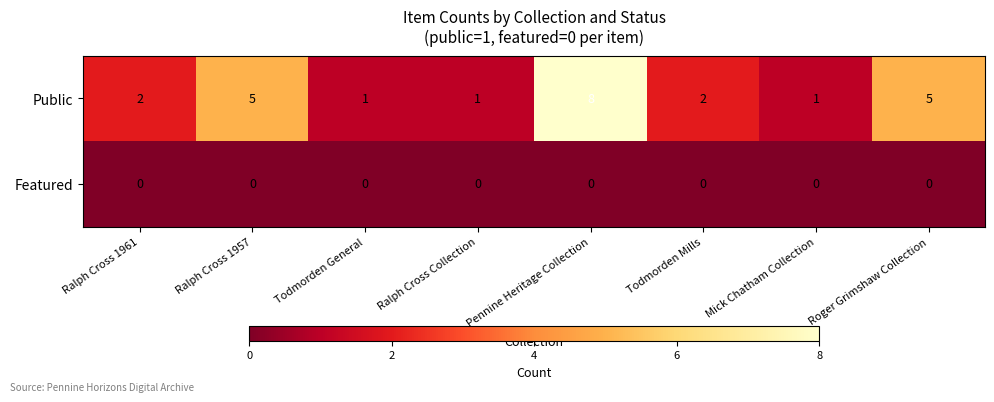

List the series in order of their peak value, lowest first.

Featured, Public